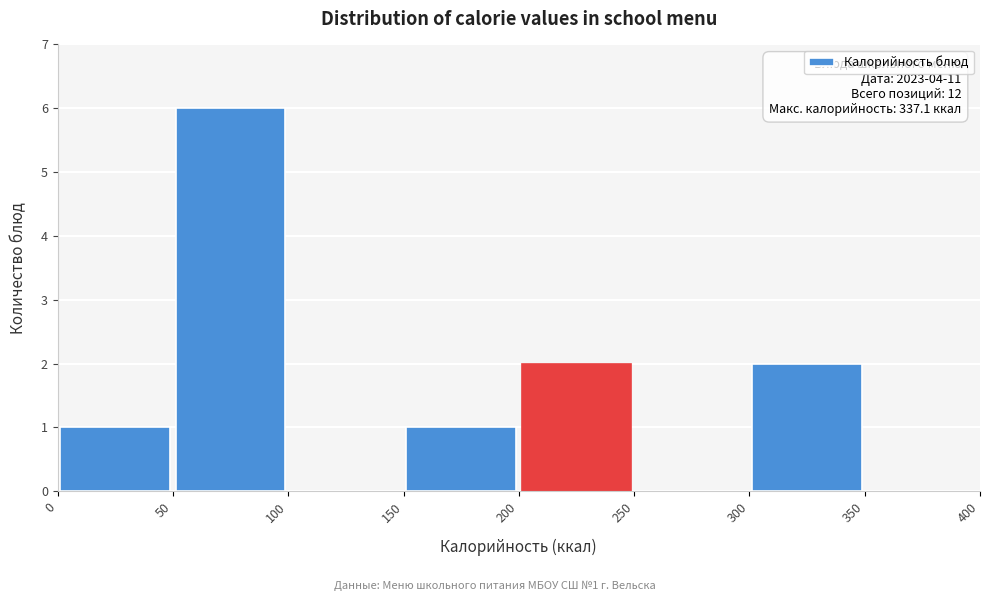

Over which range of the x-axis is the bar tallest?

50 to 100